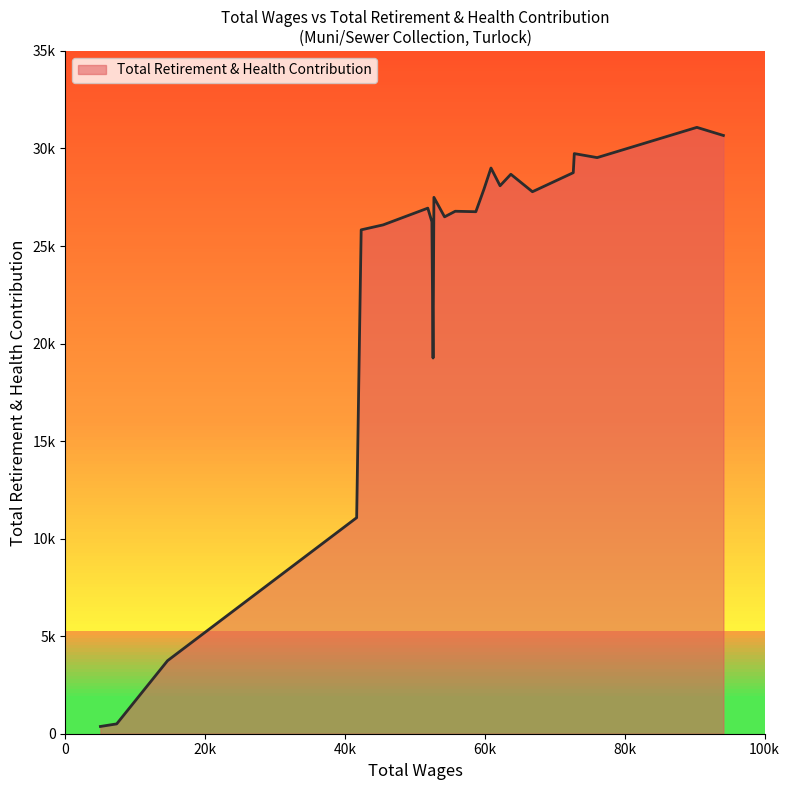

What is the sum of all values?

538815